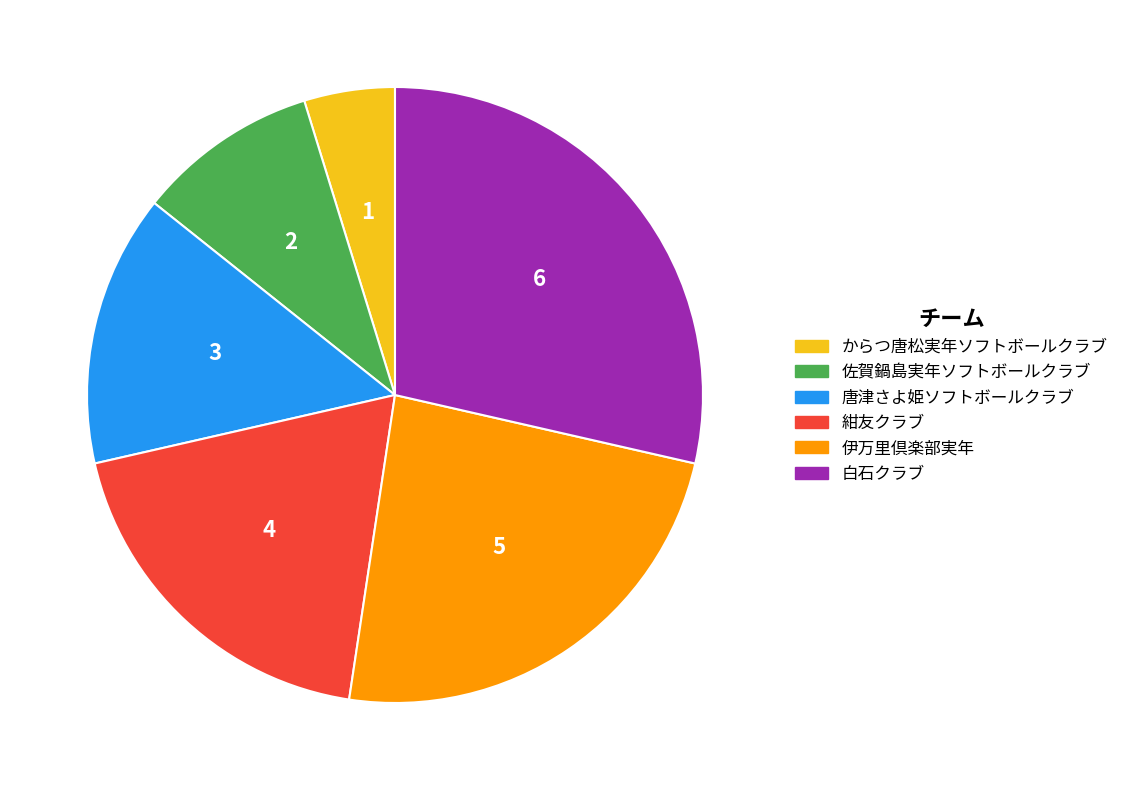

What is the ratio of the value at 佐賀鍋島実年ソフトボールクラブ to the value at 紺友クラブ?

0.5